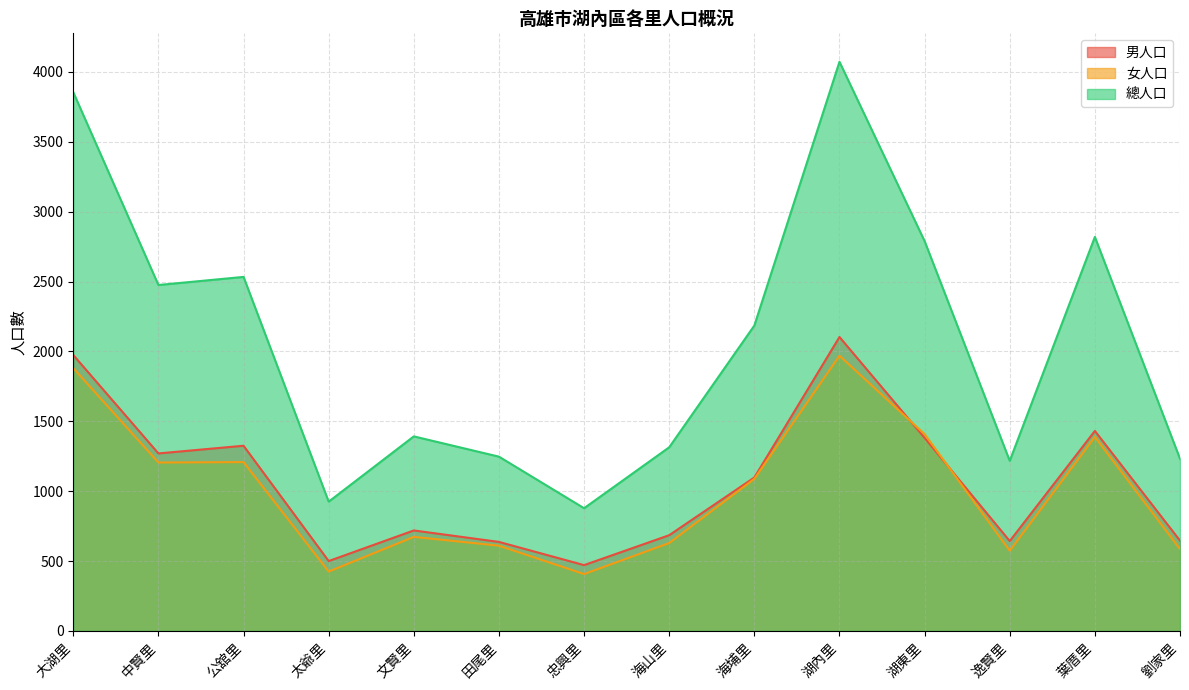

At how many categories does at least one series exceed 1618?

7